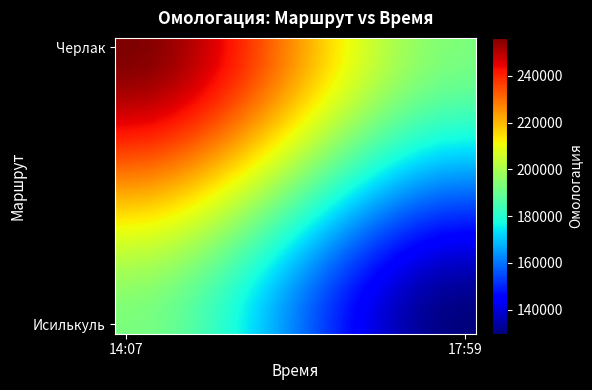

At which category is the sum across all series the highest?

14:07